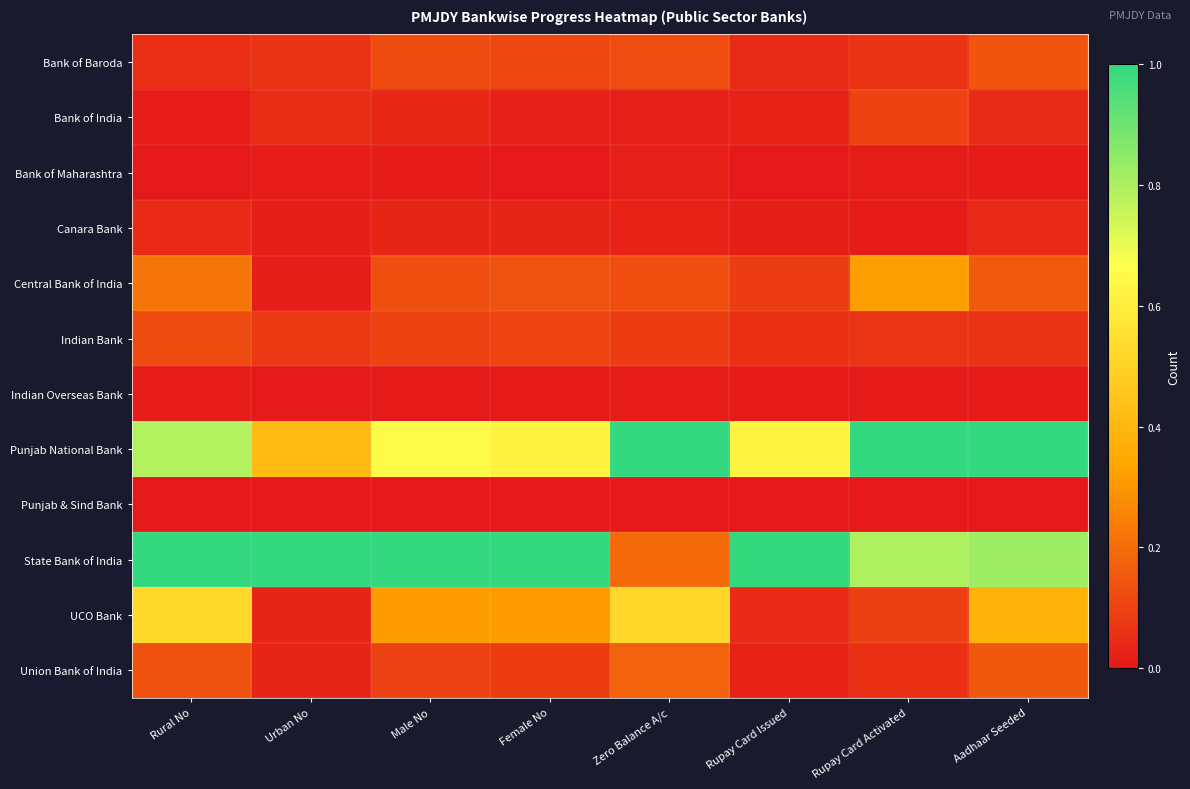

What is the total value across all series at Aadhaar Seeded?

2.8